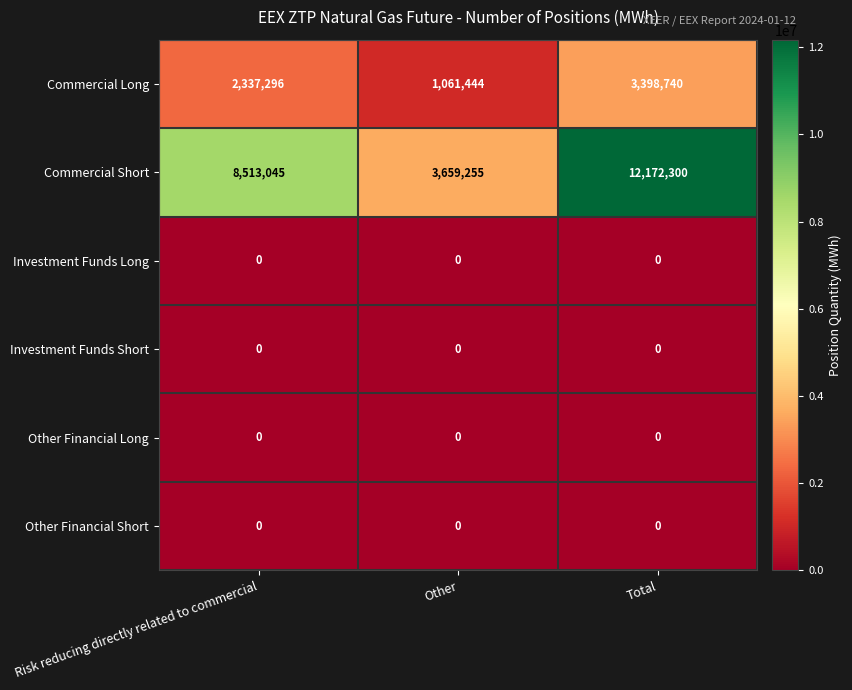

Reading left to right, list all the values displayed in this chart.

Commercial Long: Risk reducing directly related to commercial=2337296	Other=1061444	Total=3398740
Commercial Short: Risk reducing directly related to commercial=8513045	Other=3659255	Total=12172300
Investment Funds Long: Risk reducing directly related to commercial=0	Other=0	Total=0
Investment Funds Short: Risk reducing directly related to commercial=0	Other=0	Total=0
Other Financial Long: Risk reducing directly related to commercial=0	Other=0	Total=0
Other Financial Short: Risk reducing directly related to commercial=0	Other=0	Total=0